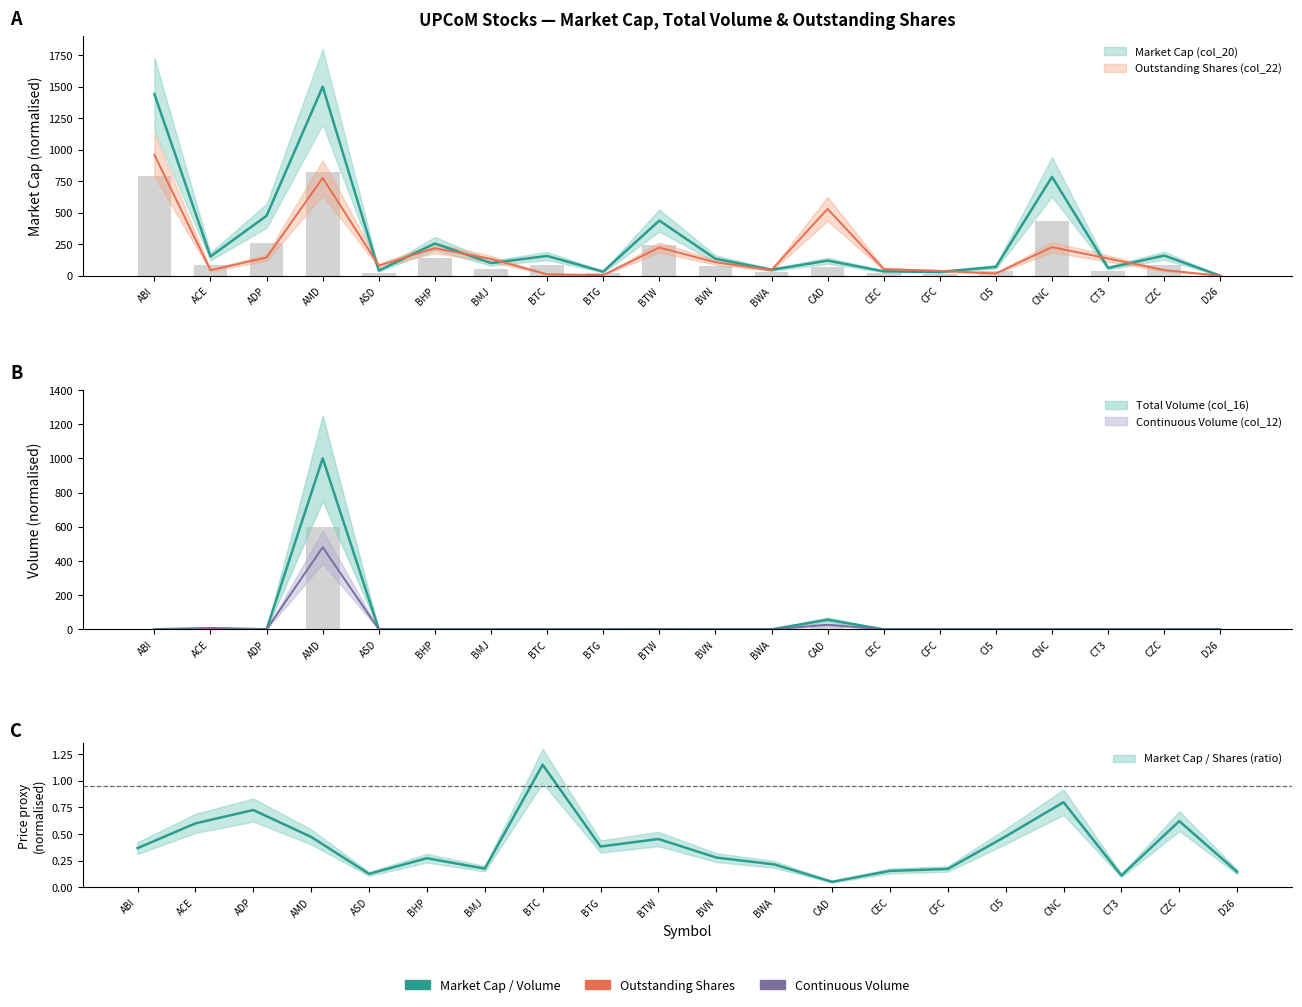

Count the number of categories in the chart.

20